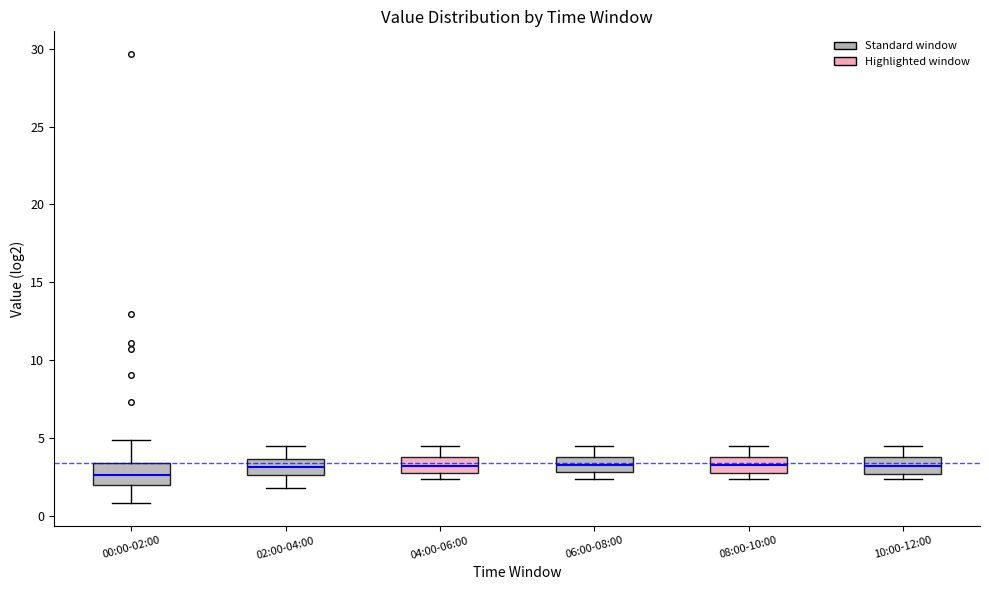

Reading left to right, read every box against the y-axis: the position of its median line, the range the box covers, and the ends of its whiskers. The values are not printed on the chart, so give them approximately, as read against the axis.

00:00-02:00: median 2.5, box 2.0 to 3.5, whiskers 1.0 to 5.0
02:00-04:00: median 3.0, box 2.5 to 3.5, whiskers 2.0 to 4.5
04:00-06:00: median 3.0 (inside the box), box 3.0 to 4.0, whiskers 2.5 to 4.5
06:00-08:00: median 3.5, box 3.0 to 4.0, whiskers 2.5 to 4.5
08:00-10:00: median 3.5, box 3.0 to 4.0, whiskers 2.5 to 4.5
10:00-12:00: median 3.0, box 2.5 to 4.0, whiskers 2.5 (just below the box's lower edge) to 4.5